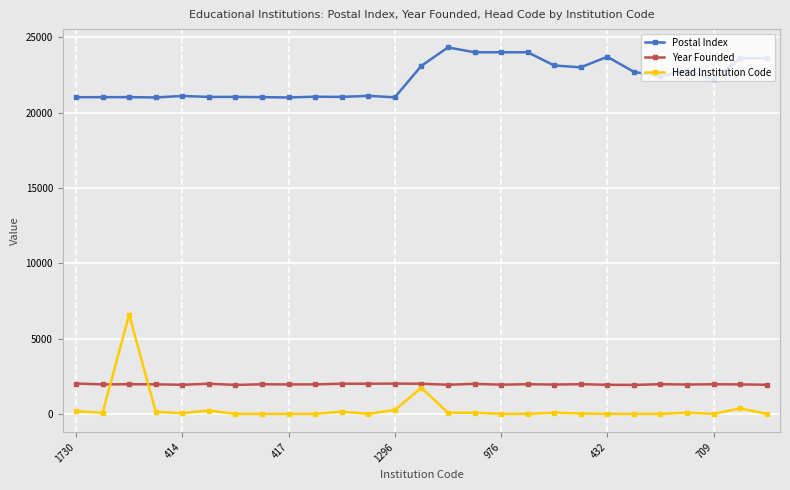

List the series in order of their peak value, highest first.

Postal Index, Head Institution Code, Year Founded